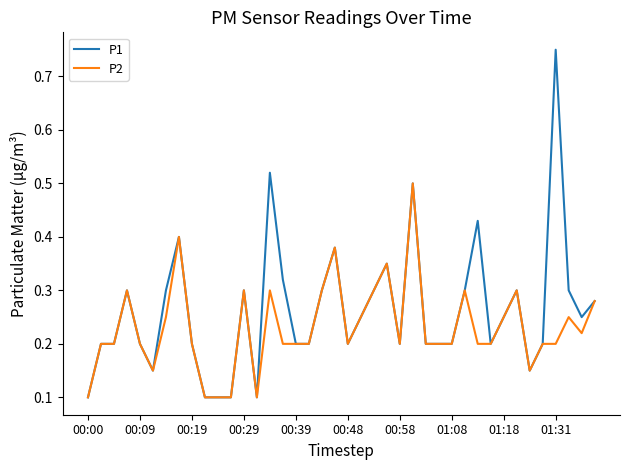

Which series has the widest spread of values?

P1